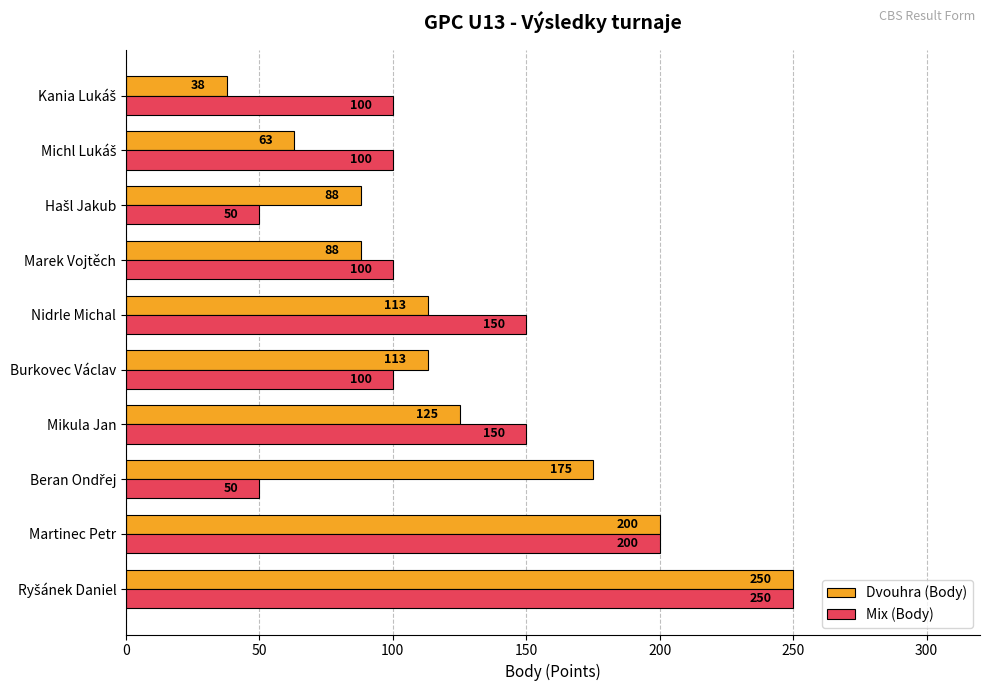

Which series has the largest range (max minus min)?

Dvouhra (Body)